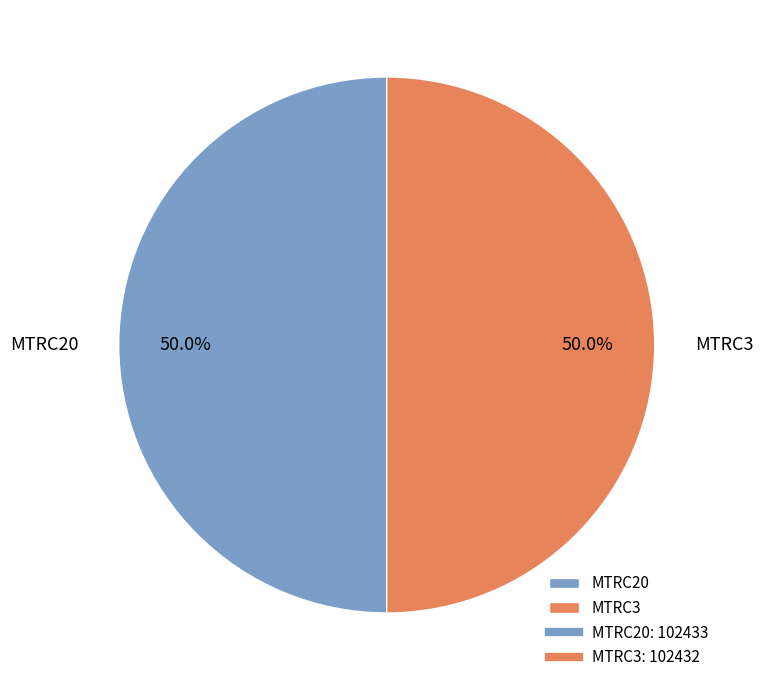

How many segments does this pie chart have?

2